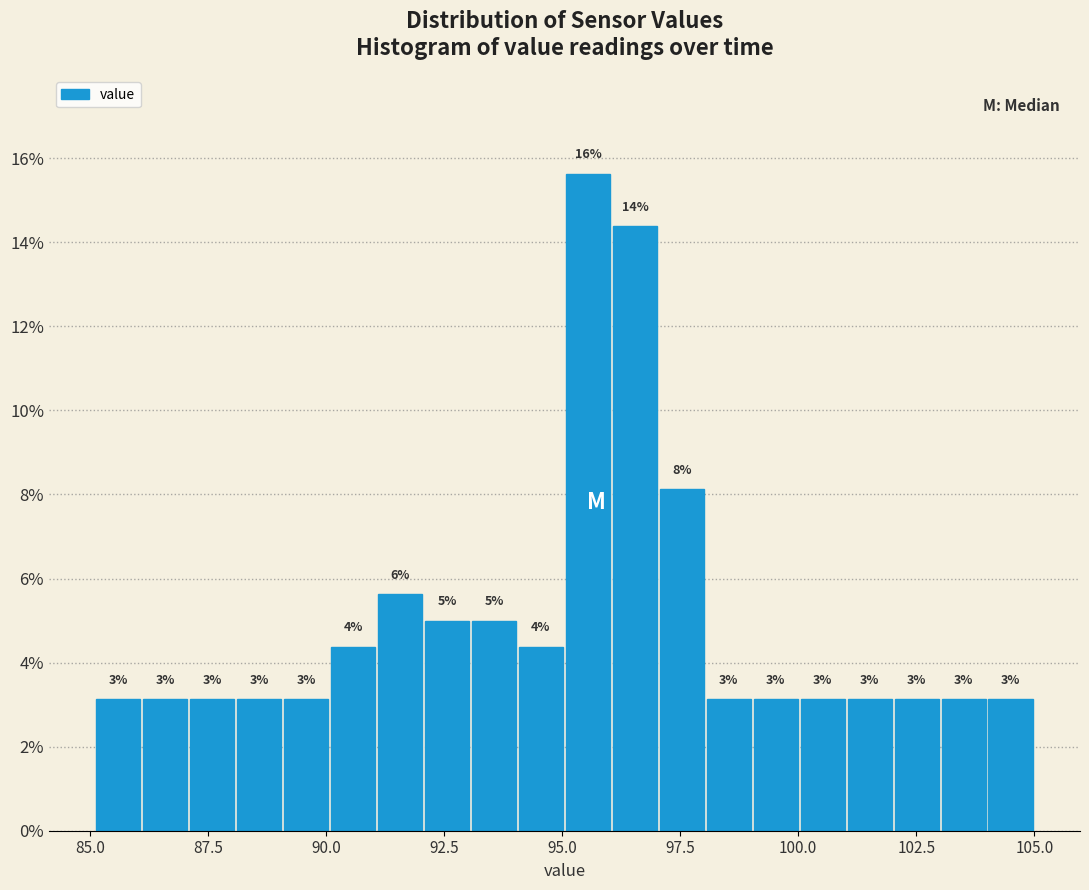

Around what value on the x-axis is the tallest bar? Give the approximate position of its centre, as read against the axis.

95.5